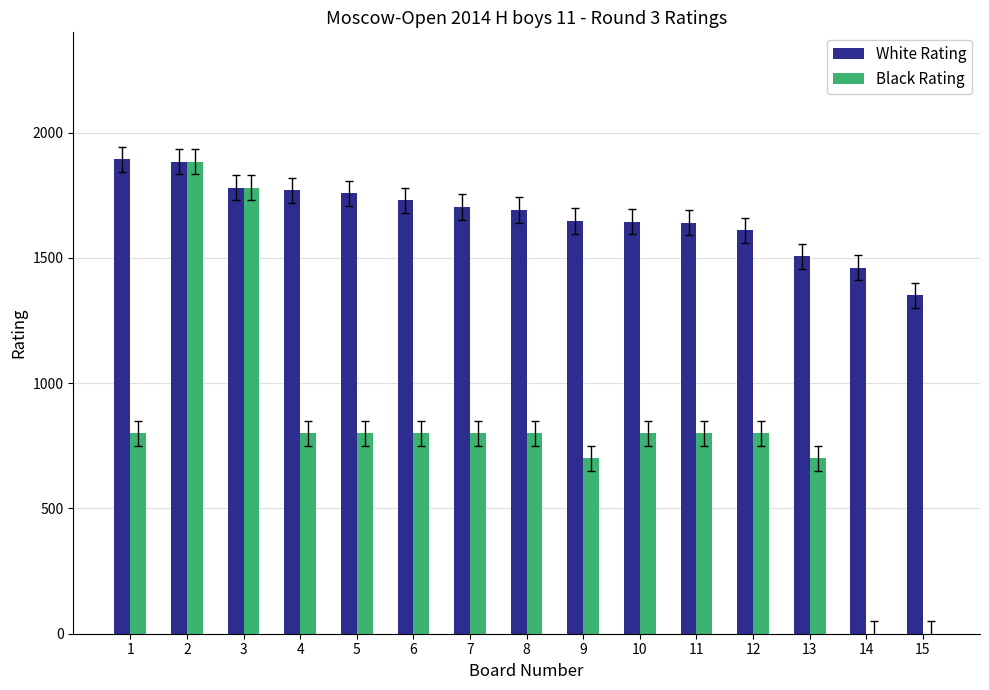

What is the highest value of the White Rating series?

1894